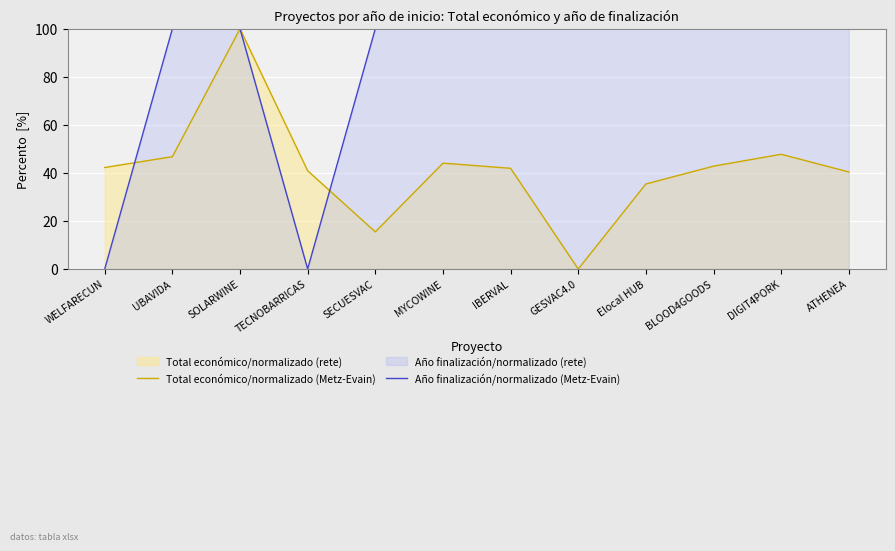

Which series has the largest total across all categories?

Año finalización/normalizado (Metz-Evain)